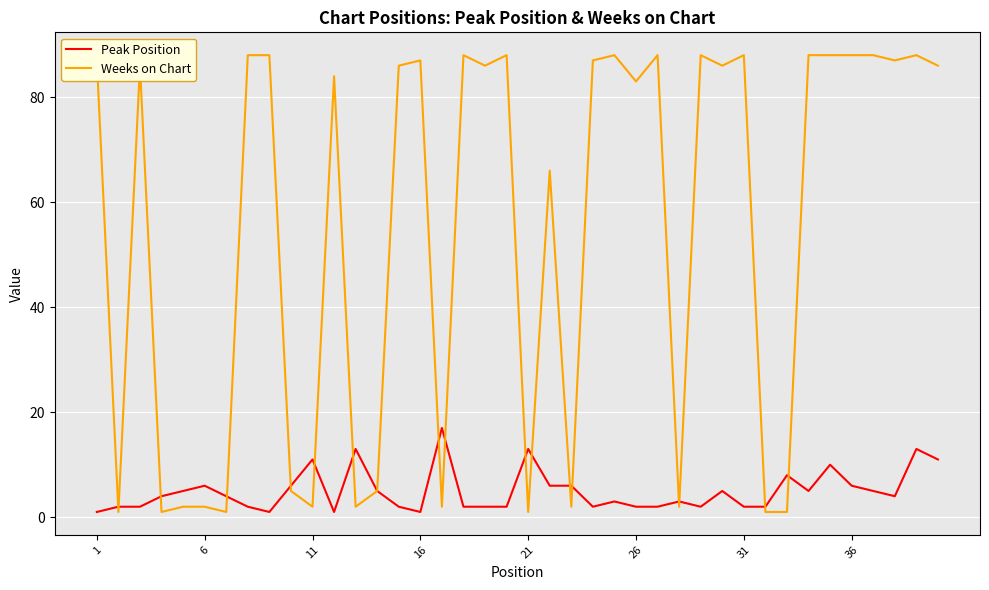

Is this an area chart (filled region under the line)?

No